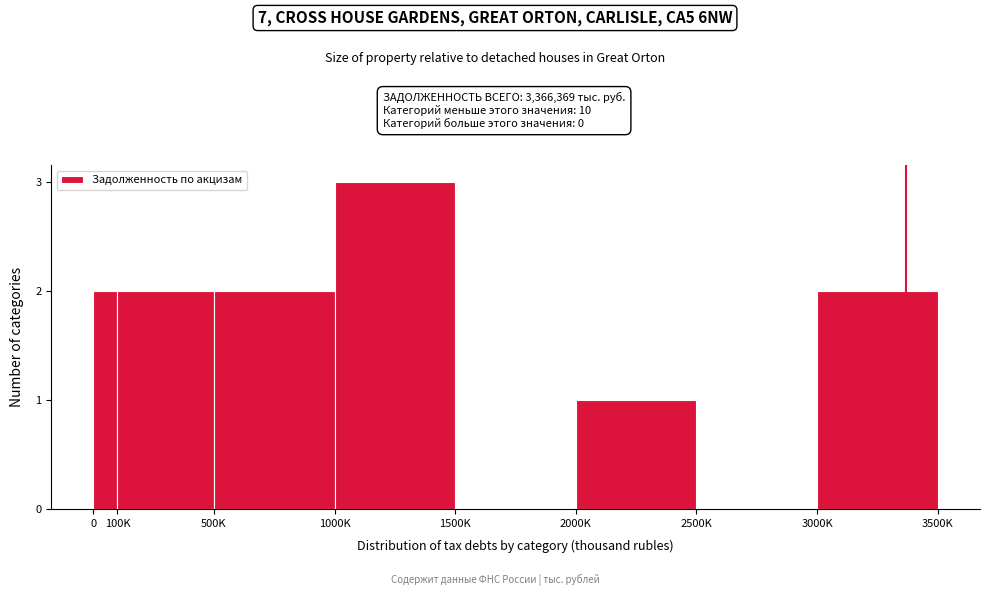

Reading left to right, what are all the values shown in this chart?

0=2	100K=2	500K=2	1000K=3	1500K=0	2000K=1	2500K=0	3000K=2